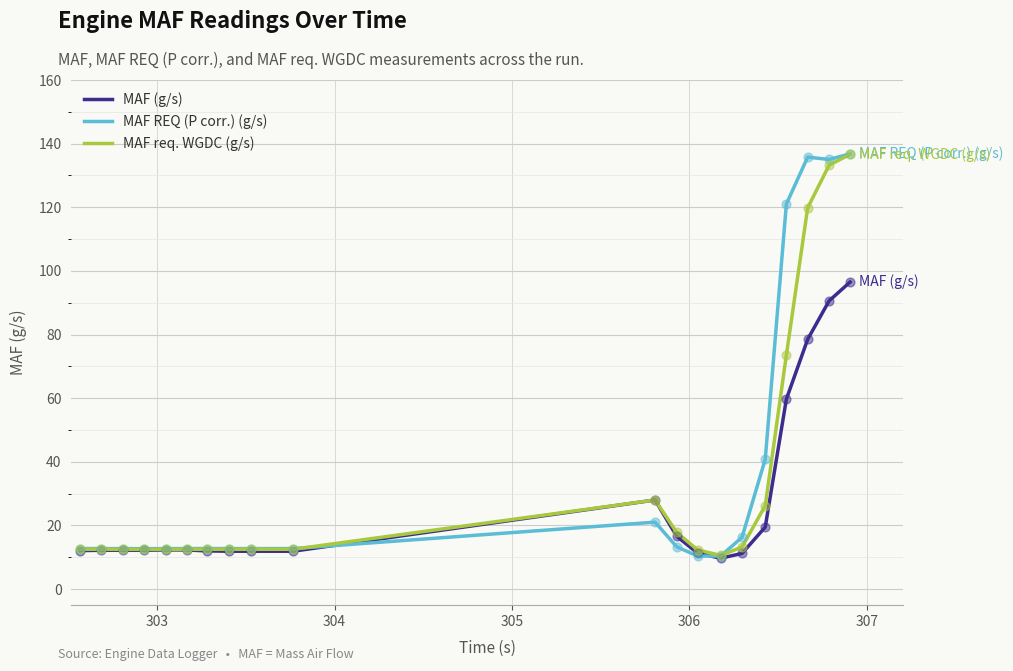

What is the maximum value shown in the chart?

136.8